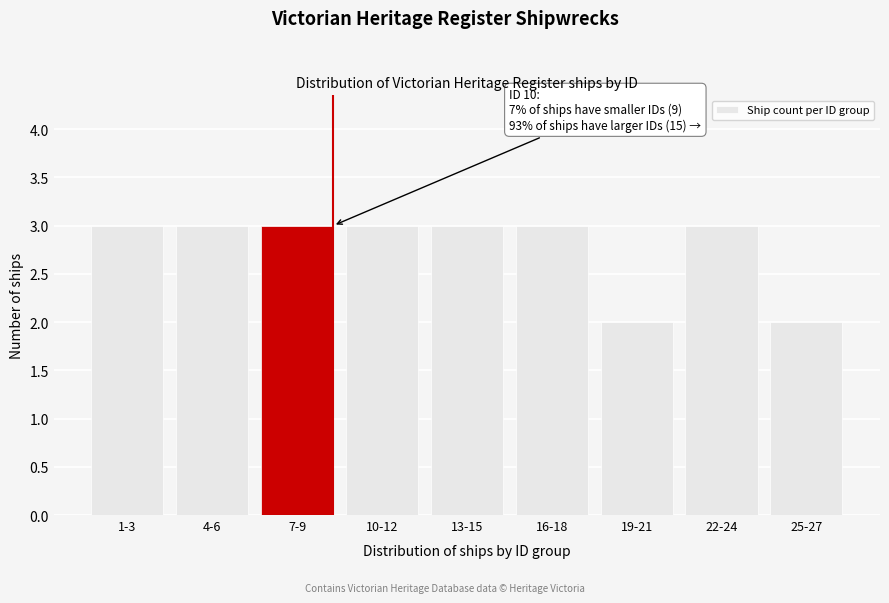

Reading right to left, what are all the values shown in this chart?

2	3	2	3	3	3	3	3	3